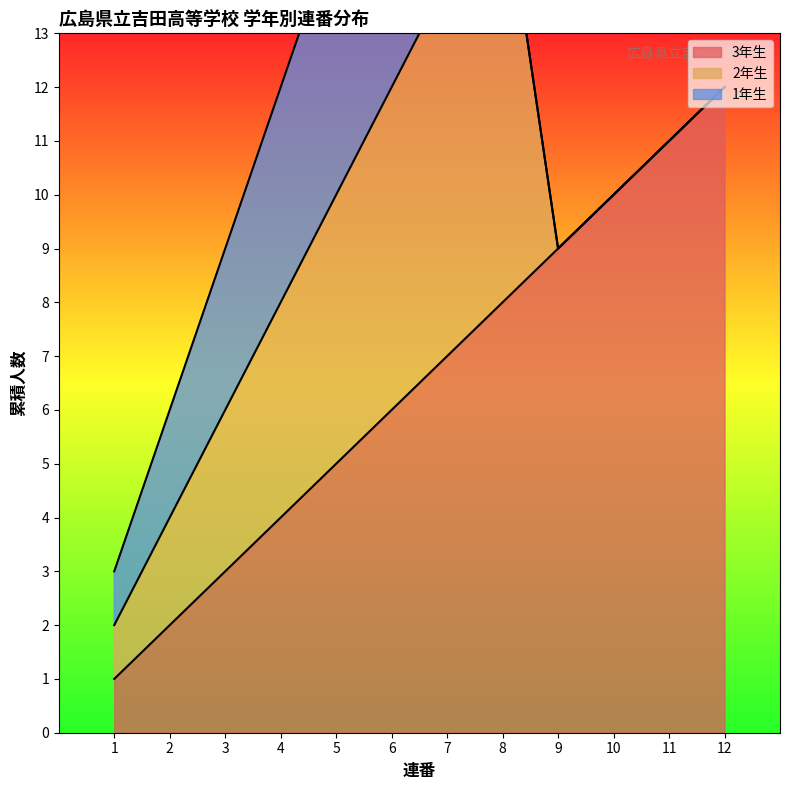

True or false: 1年生 and 2年生 cross at least once.

False